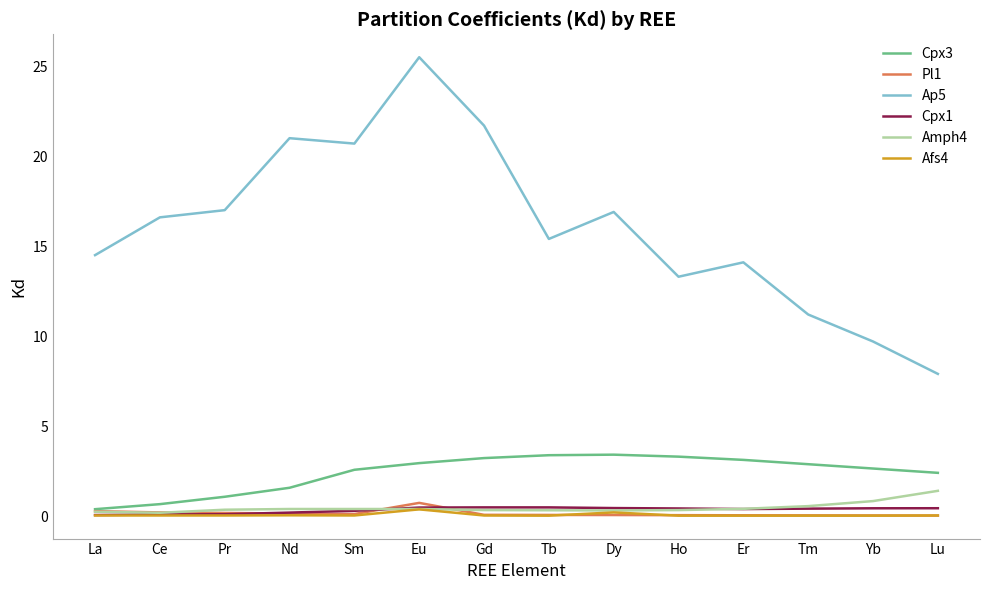

The Ap5 series shows 18.3 at Tm. True or false?

False